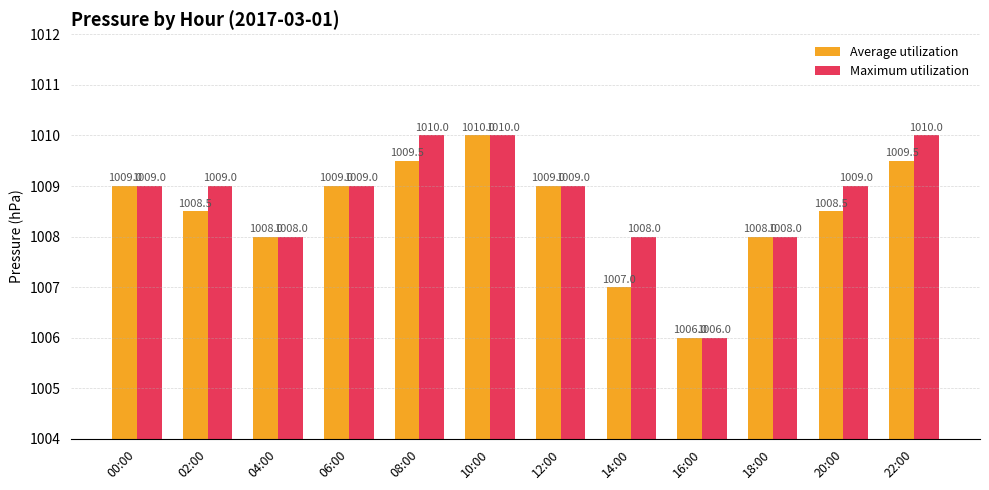

At which label does Maximum utilization reach its minimum?

16:00